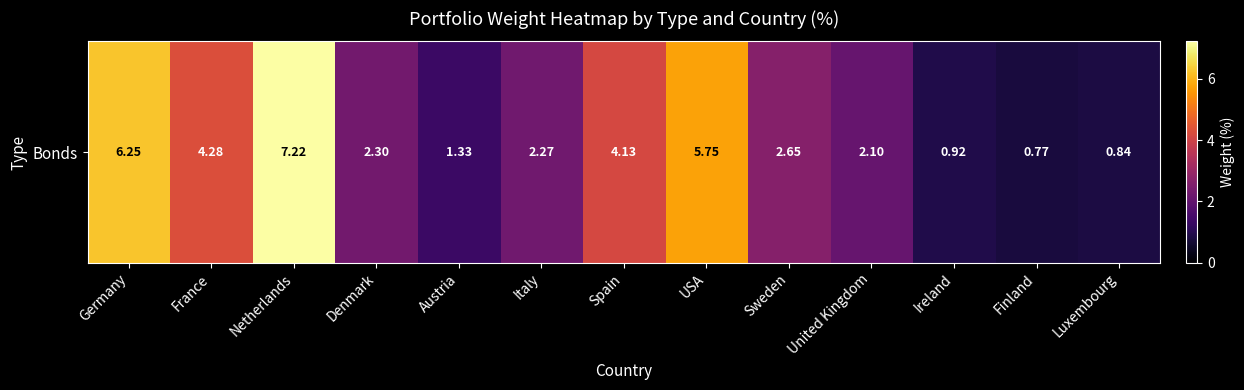

True or false: the data shows 0.8 at Finland.

True